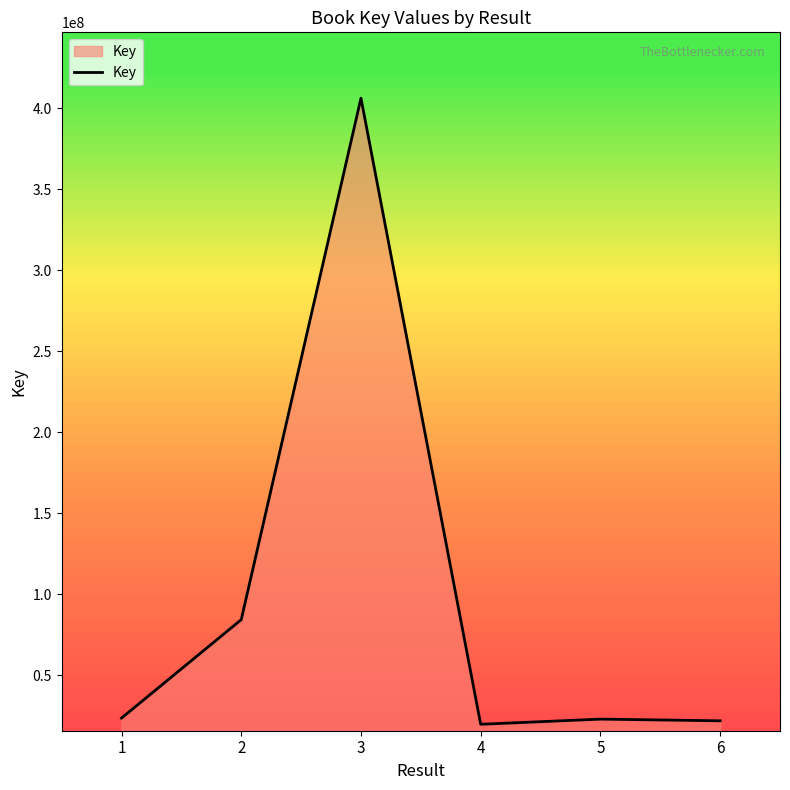

What is the difference between the second highest and second lowest values?

62411936